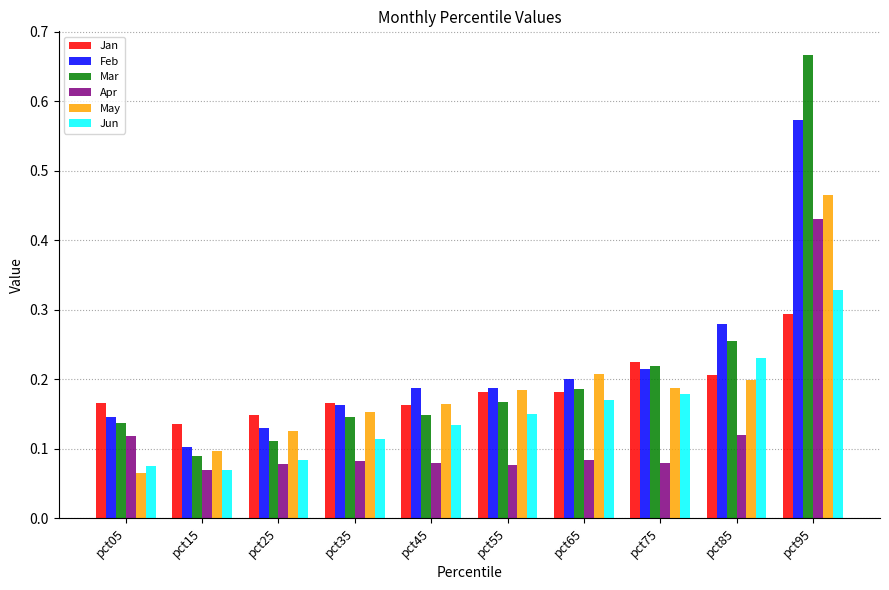

Which series has the widest spread of values?

Mar